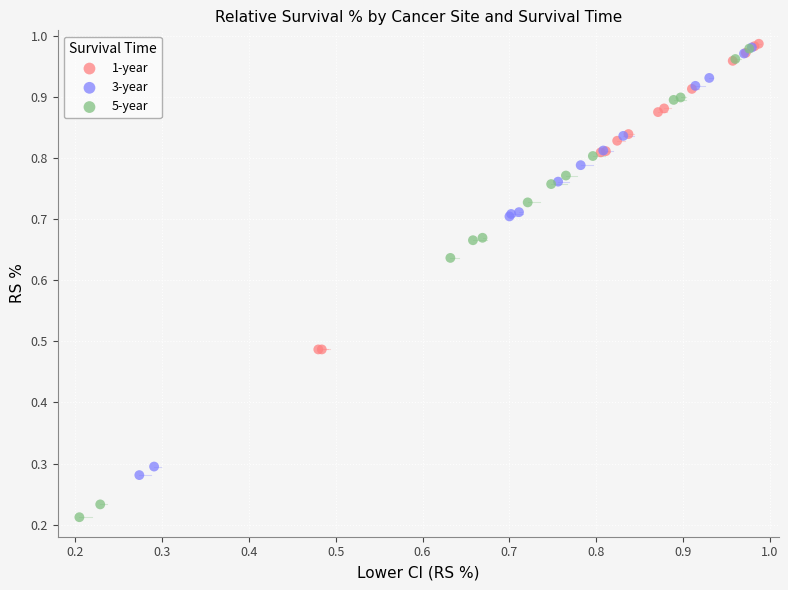

What are all the series names shown in the legend?

1-year, 3-year, 5-year